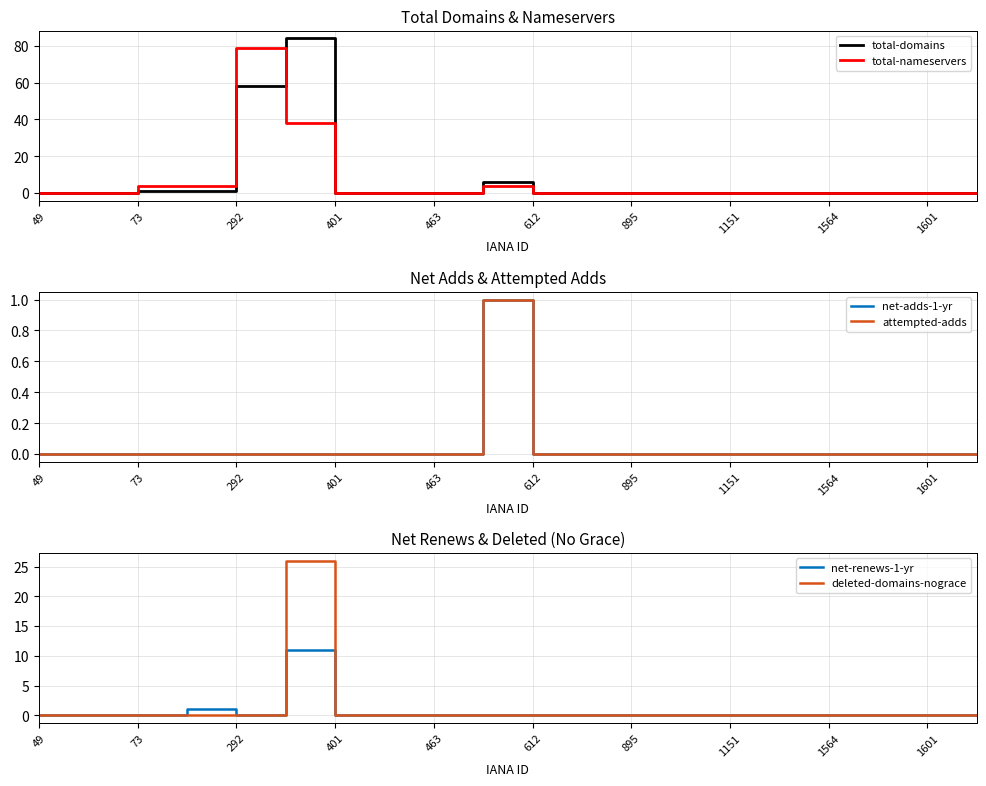

How many series are shown in this chart?

6